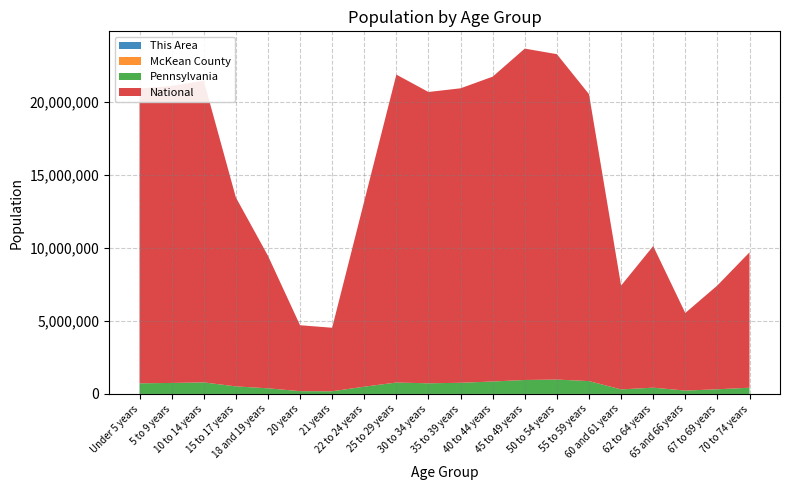

Reading left to right, extract all data points from this chart.

This Area: Under 5 years=157	5 to 9 years=167	10 to 14 years=163	15 to 17 years=111	18 and 19 years=78	20 years=30	21 years=25	22 to 24 years=95	25 to 29 years=177	30 to 34 years=140	35 to 39 years=165	40 to 44 years=178	45 to 49 years=166	50 to 54 years=206	55 to 59 years=184	60 and 61 years=77	62 to 64 years=85	65 and 66 years=60	67 to 69 years=69	70 to 74 years=102
McKean County: Under 5 years=2372	5 to 9 years=2451	10 to 14 years=2613	15 to 17 years=1713	18 and 19 years=1361	20 years=597	21 years=561	22 to 24 years=1509	25 to 29 years=2358	30 to 34 years=2497	35 to 39 years=2793	40 to 44 years=2979	45 to 49 years=3142	50 to 54 years=3478	55 to 59 years=3050	60 and 61 years=1075	62 to 64 years=1520	65 and 66 years=837	67 to 69 years=1205	70 to 74 years=1672
Pennsylvania: Under 5 years=729538	5 to 9 years=753635	10 to 14 years=791151	15 to 17 years=517831	18 and 19 years=387235	20 years=191942	21 years=183257	22 to 24 years=498947	25 to 29 years=781527	30 to 34 years=729592	35 to 39 years=764287	40 to 44 years=851382	45 to 49 years=955763	50 to 54 years=984641	55 to 59 years=879048	60 and 61 years=312575	62 to 64 years=430721	65 and 66 years=231623	67 to 69 years=321379	70 to 74 years=426536
National: Under 5 years=20201362	5 to 9 years=20348657	10 to 14 years=20677194	15 to 17 years=12954254	18 and 19 years=9086089	20 years=4519129	21 years=4354294	22 to 24 years=12712576	25 to 29 years=21101849	30 to 34 years=19962099	35 to 39 years=20179642	40 to 44 years=20890964	45 to 49 years=22708591	50 to 54 years=22298125	55 to 59 years=19664805	60 and 61 years=7113727	62 to 64 years=9704197	65 and 66 years=5319902	67 to 69 years=7115361	70 to 74 years=9278166